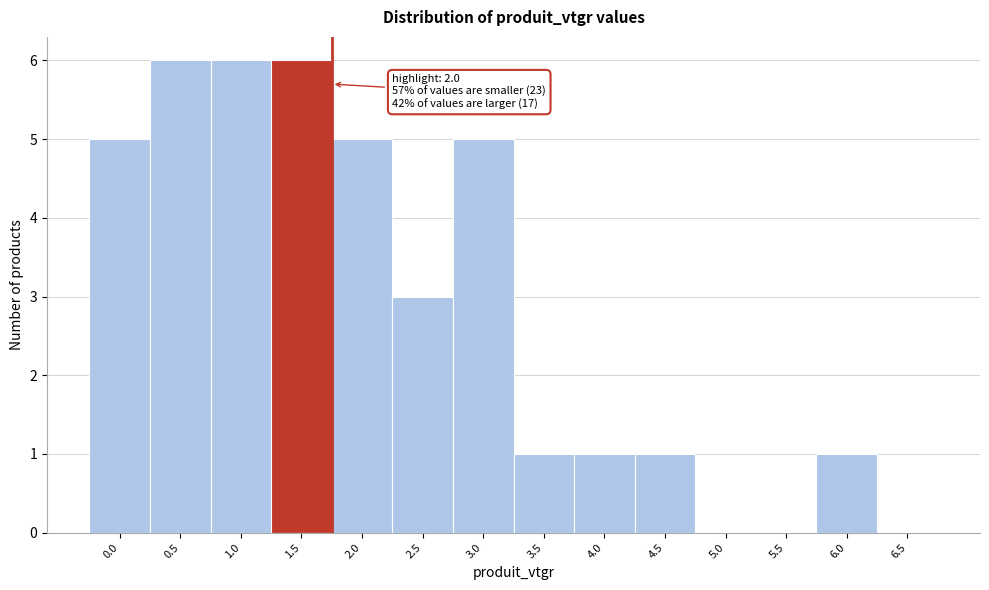

Reading left to right, transcribe all the data shown in this chart.

0.0=5	0.5=6	1.0=6	1.5=6	2.0=5	2.5=3	3.0=5	3.5=1	4.0=1	4.5=1	5.0=0	5.5=0	6.0=1	6.5=0